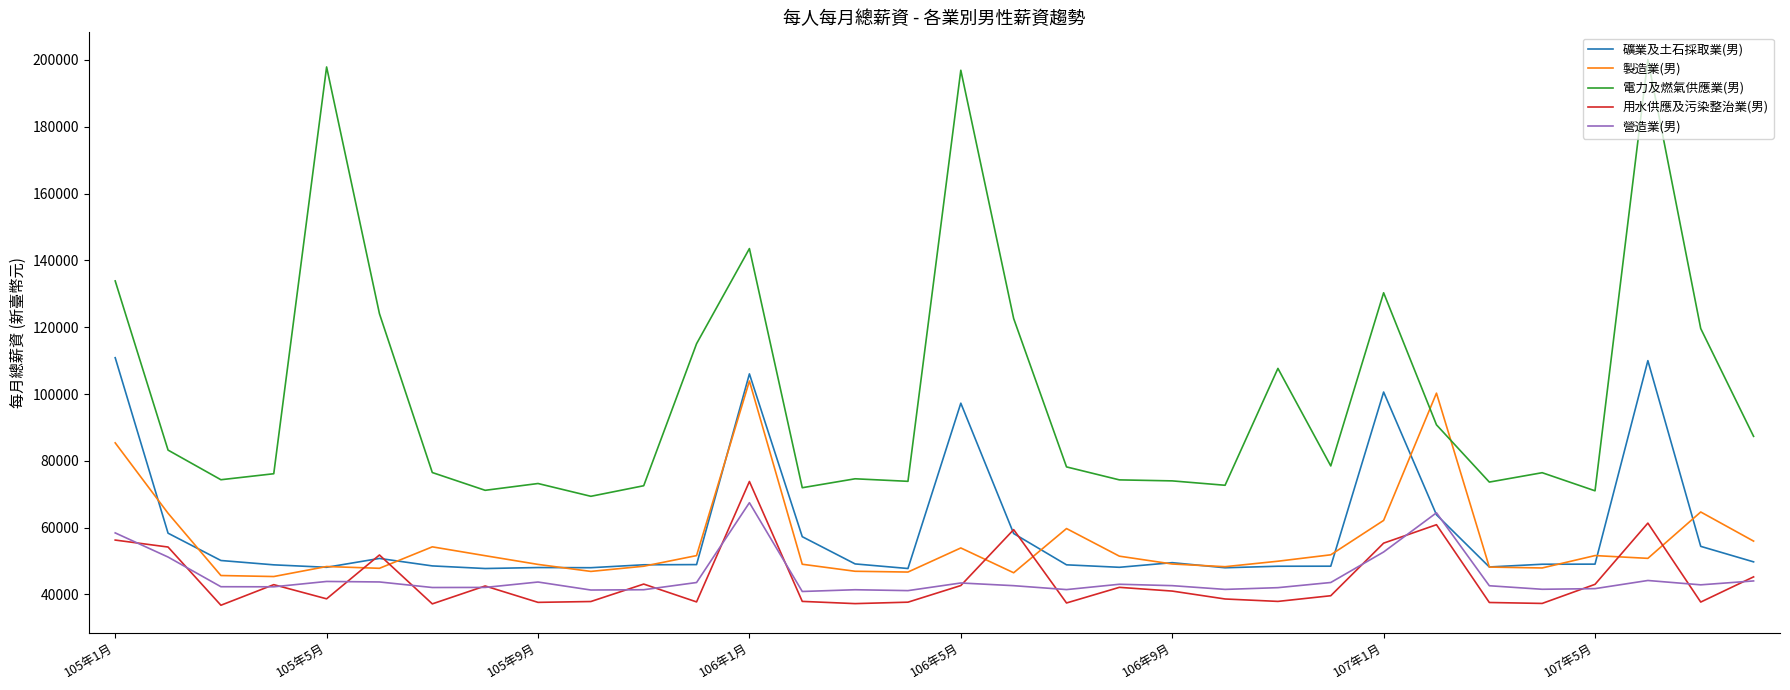

Does the chart display data point markers on the line(s)?

No